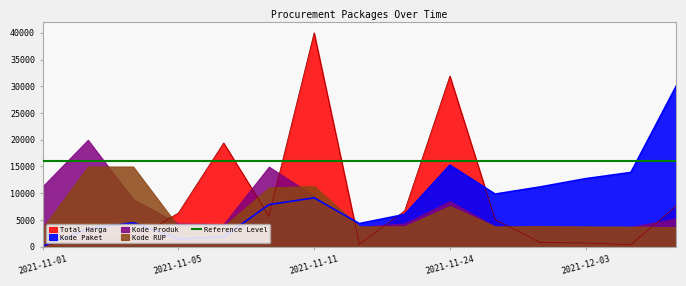

True or false: Total Harga and Kode Paket intersect in this chart.

True